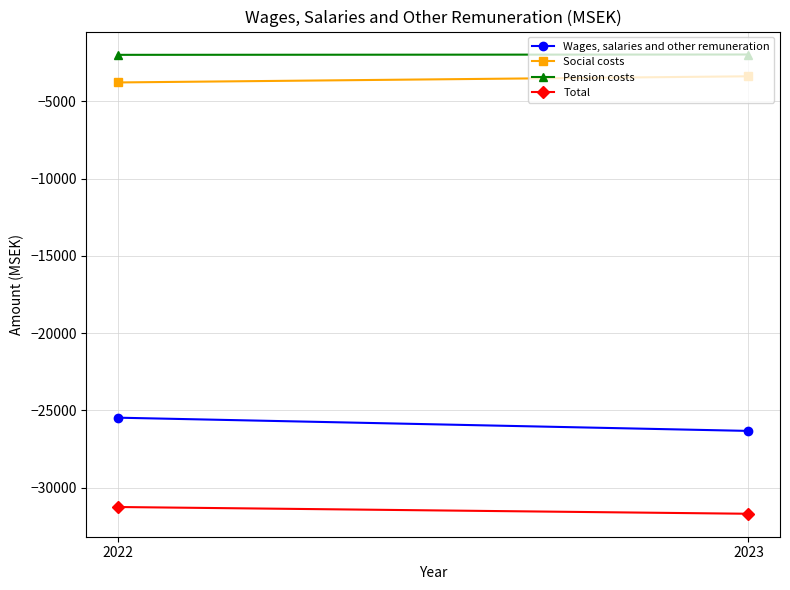

Which category has the highest value across all series?

2023